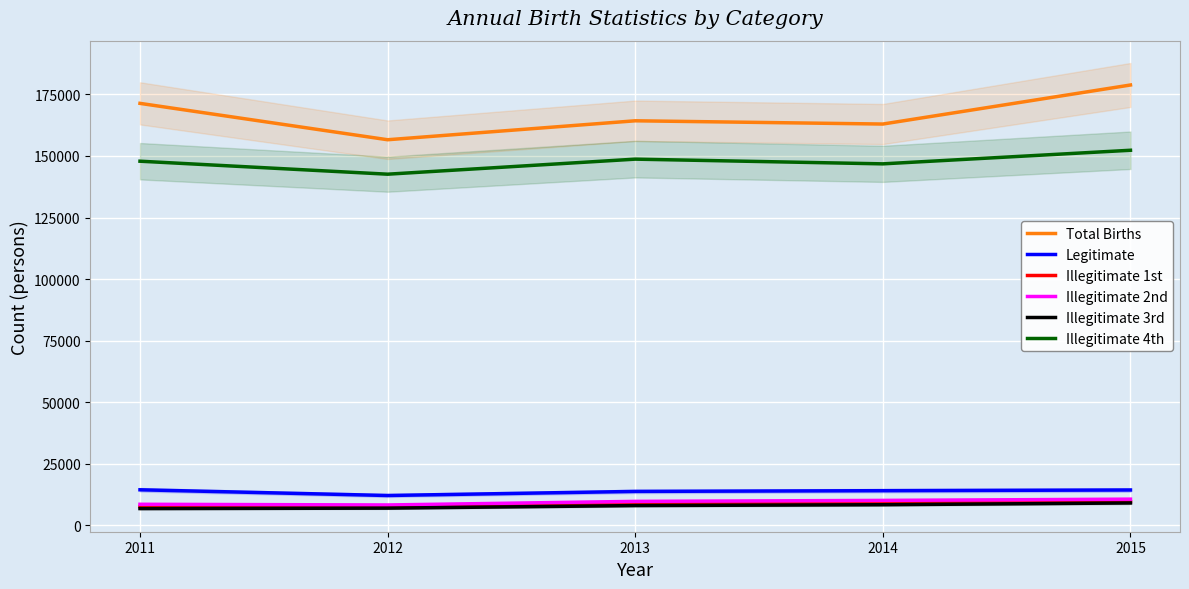

How many Illegitimate 2nd values are between 8474 and 10046?

3